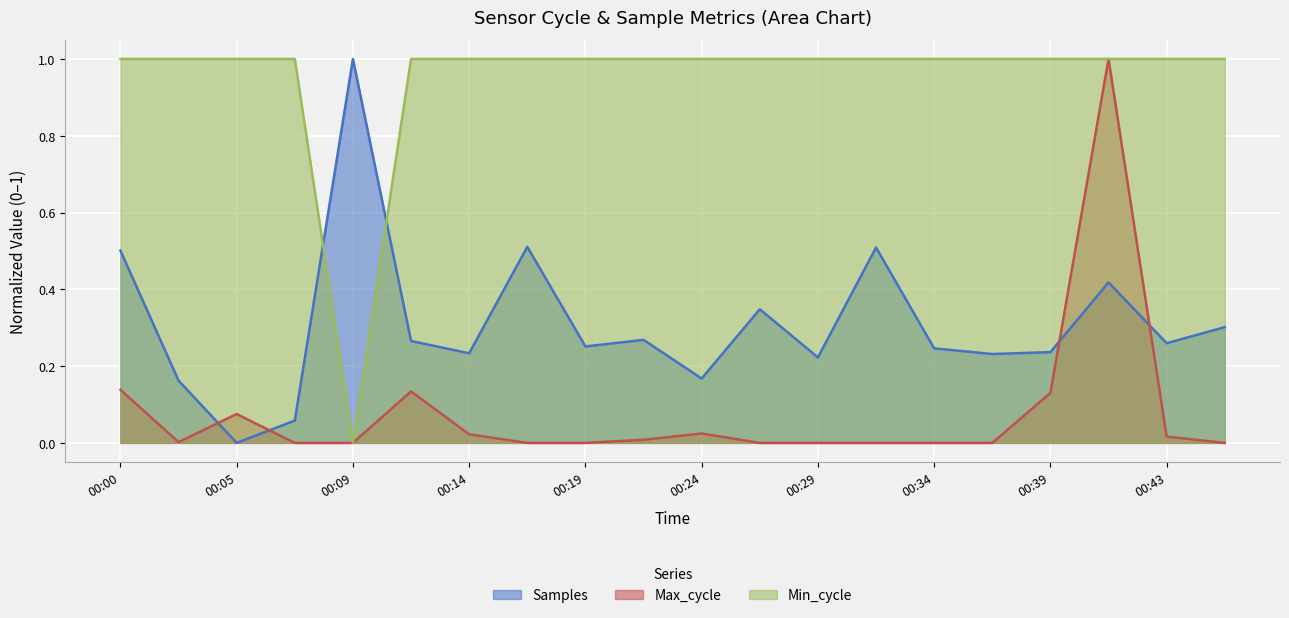

True or false: Max_cycle and Min_cycle intersect in this chart.

False